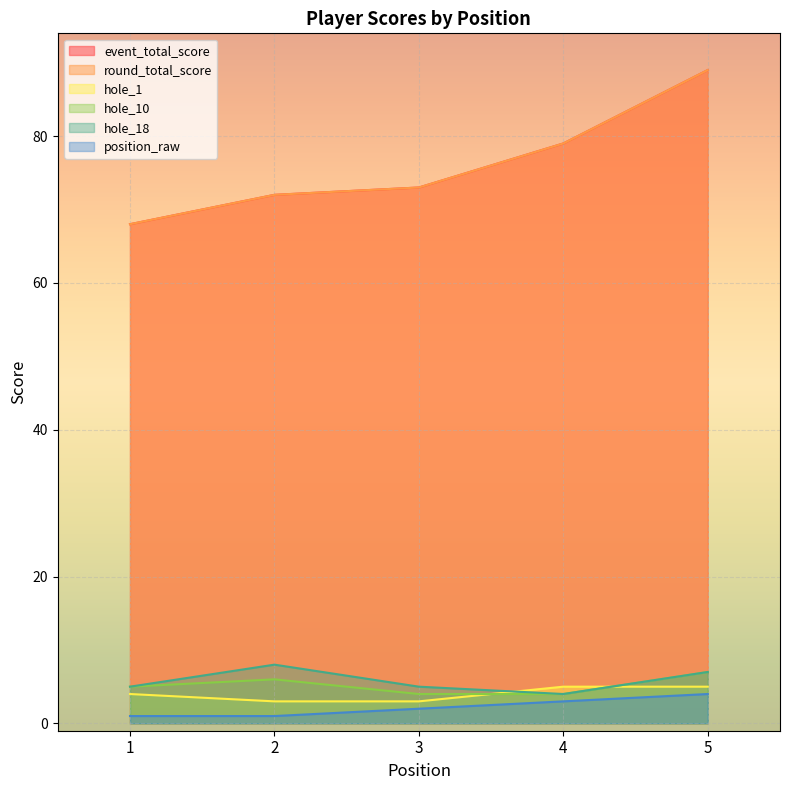

At 5, list the series in order from smallest to largest.

position_raw, hole_1, hole_10, hole_18, event_total_score, round_total_score